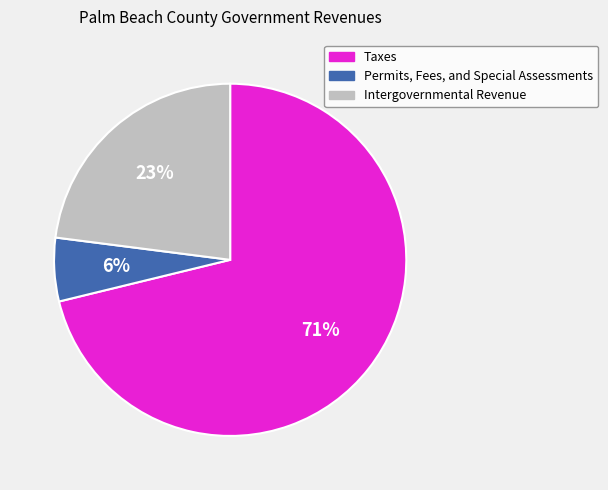

Is Intergovernmental Revenue the majority of the pie?

No